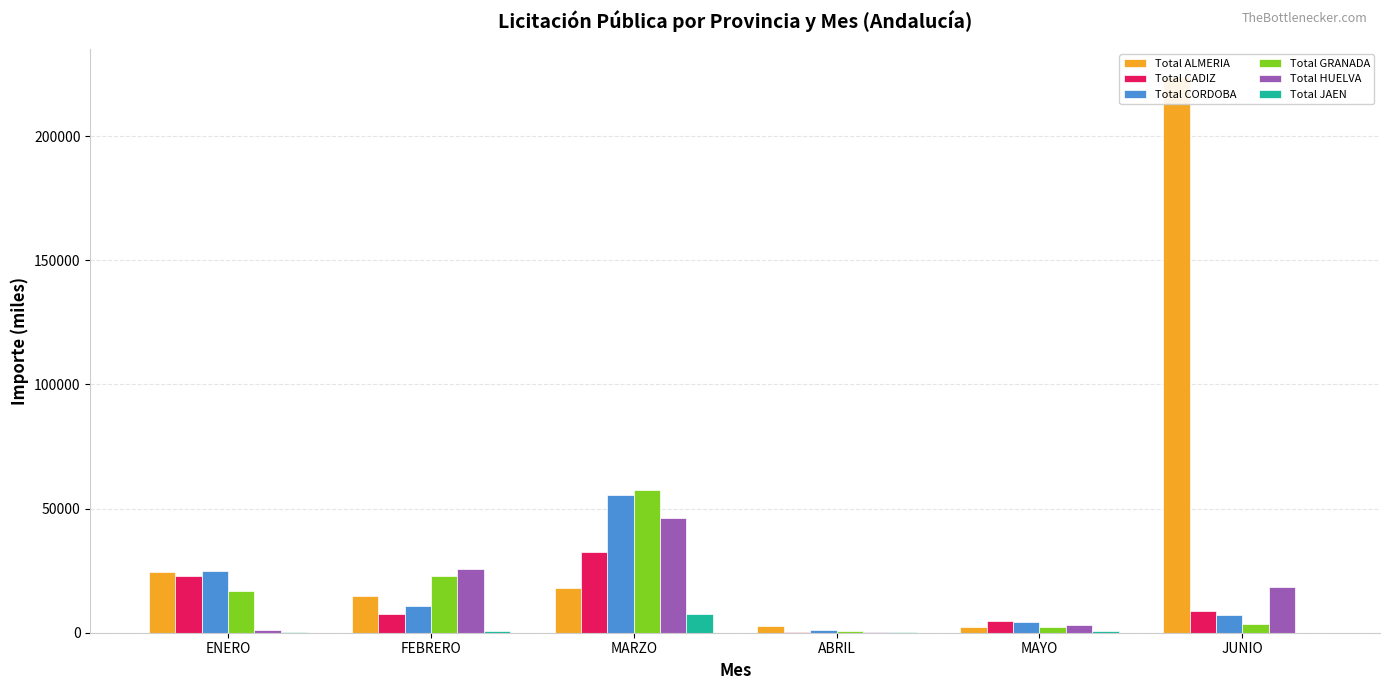

Which series has the widest spread of values?

Total ALMERIA